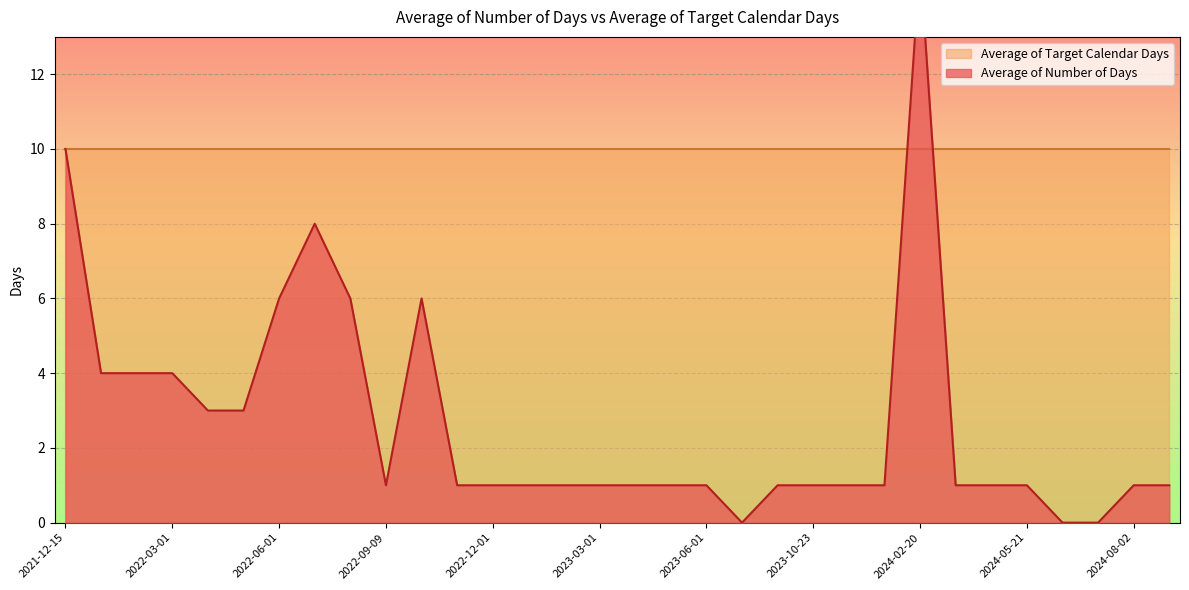

What is the difference between the second highest and minimum values?

10